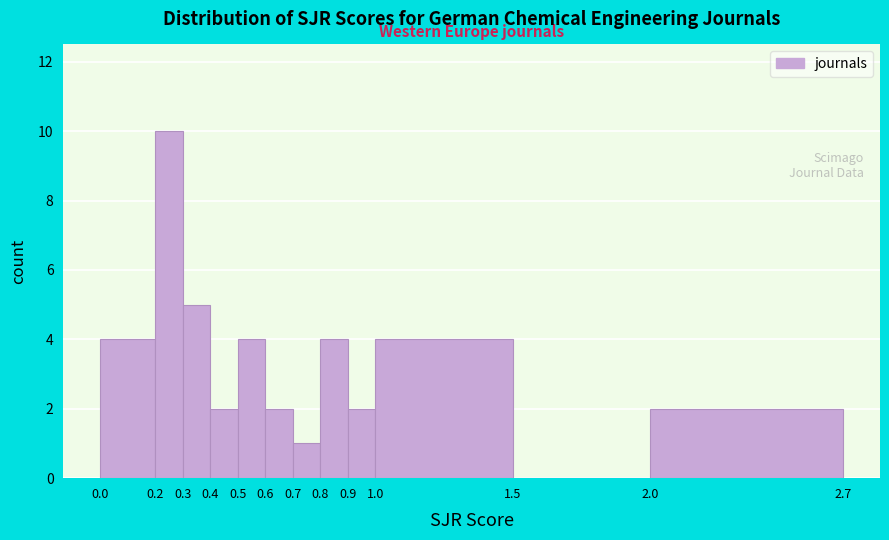

Reading left to right, transcribe this chart: for each bar, give the range it covers on the x-axis and its height. The values are not printed on the chart, so give them approximately, as read against the axis.

0.0 to 0.2: 4
0.2 to 0.3: 10
0.3 to 0.4: 5
0.4 to 0.5: 2
0.5 to 0.6: 4
0.6 to 0.7: 2
0.7 to 0.8: 1
0.8 to 0.9: 4
0.9 to 1.0: 2
1.0 to 1.5: 4
1.5 to 2.0: 0
2.0 to 2.7: 2